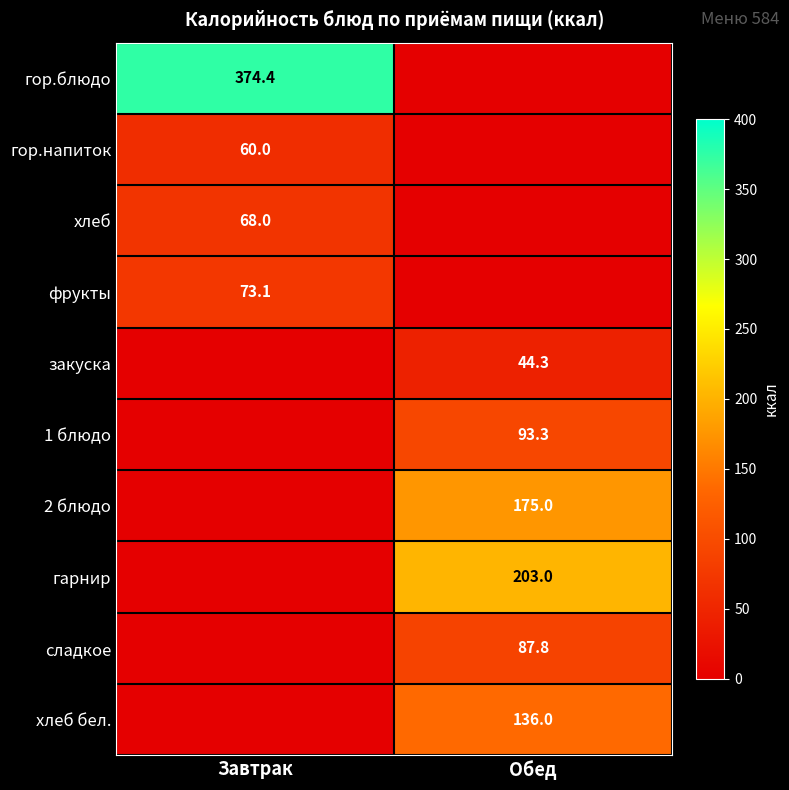

The хлеб series shows 68.0 at Завтрак. True or false?

True